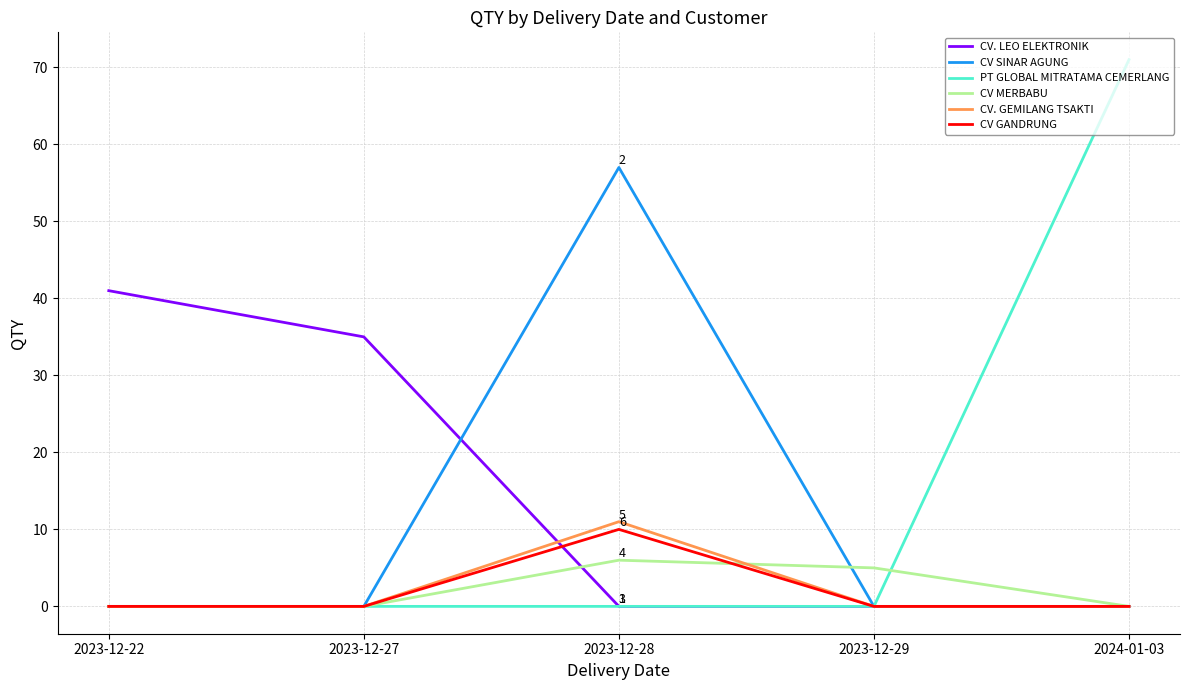

How many lines are shown in the chart?

6